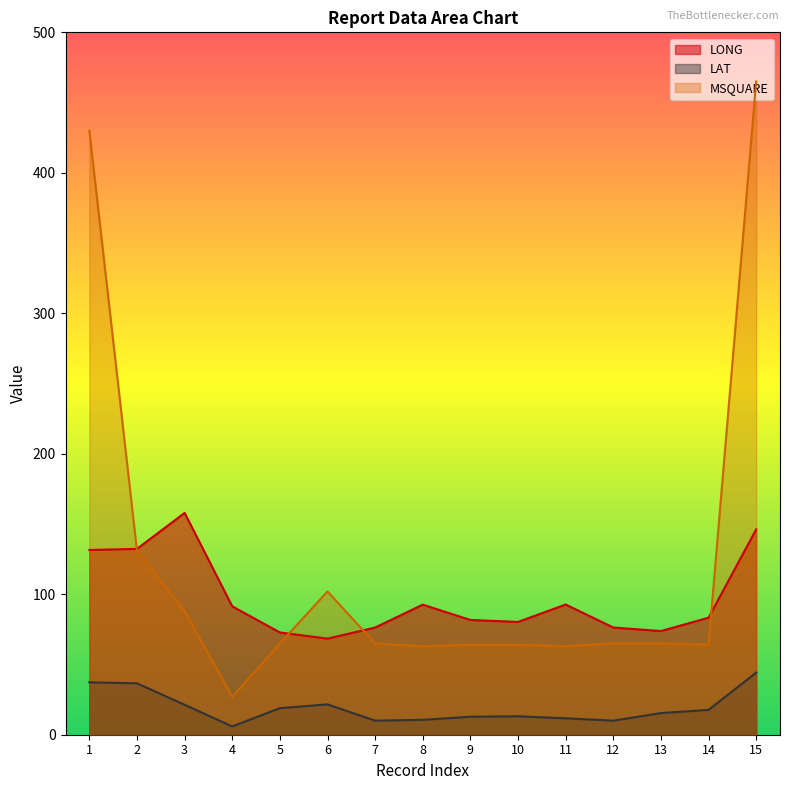

Between 3 and 13, which series saw the biggest shift?

LONG